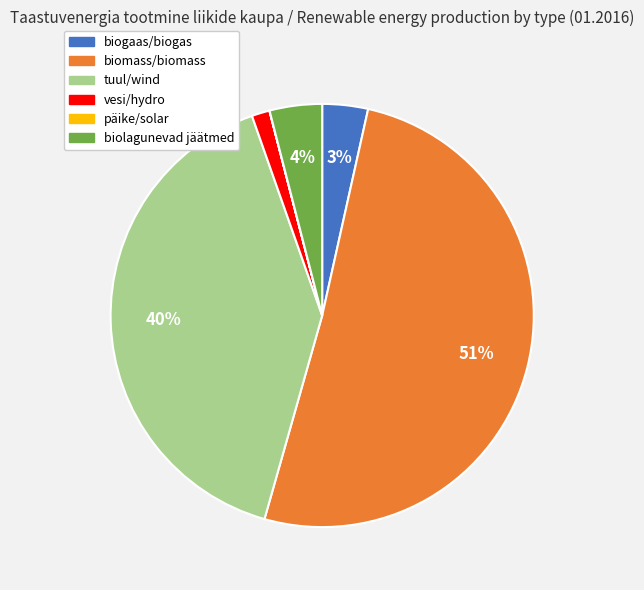

Which slice is the largest?

biomass/biomass